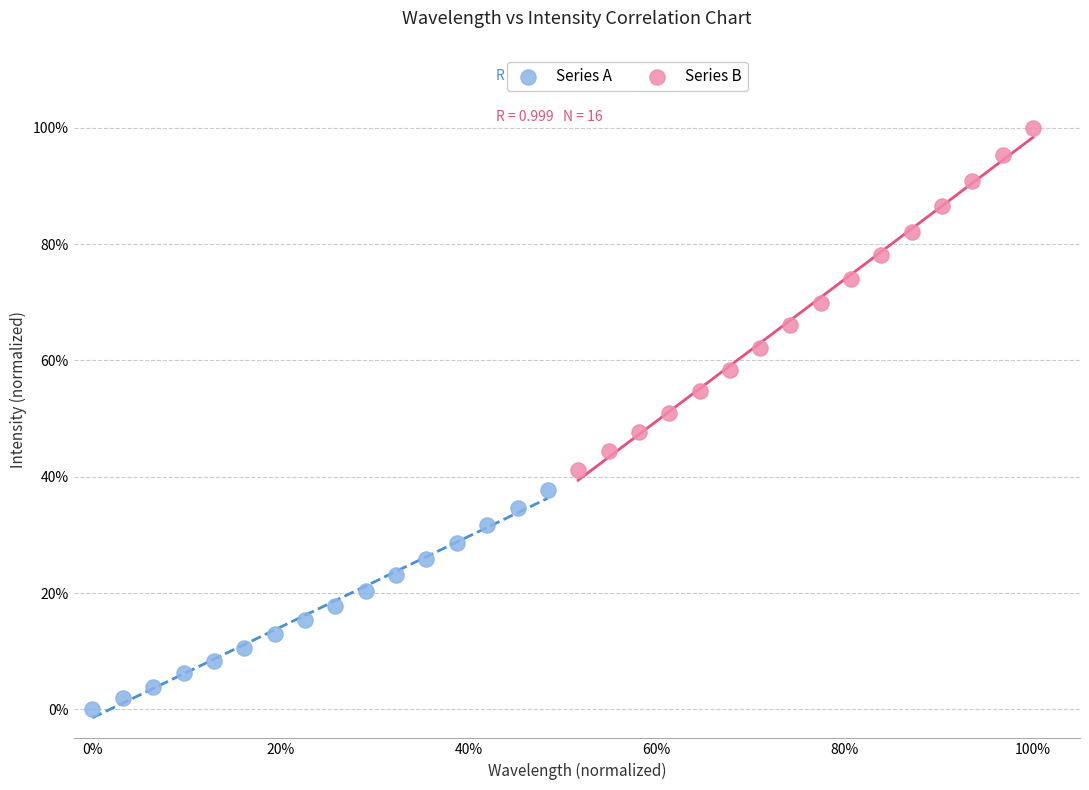

Which series reaches the minimum Y coordinate?

Series A